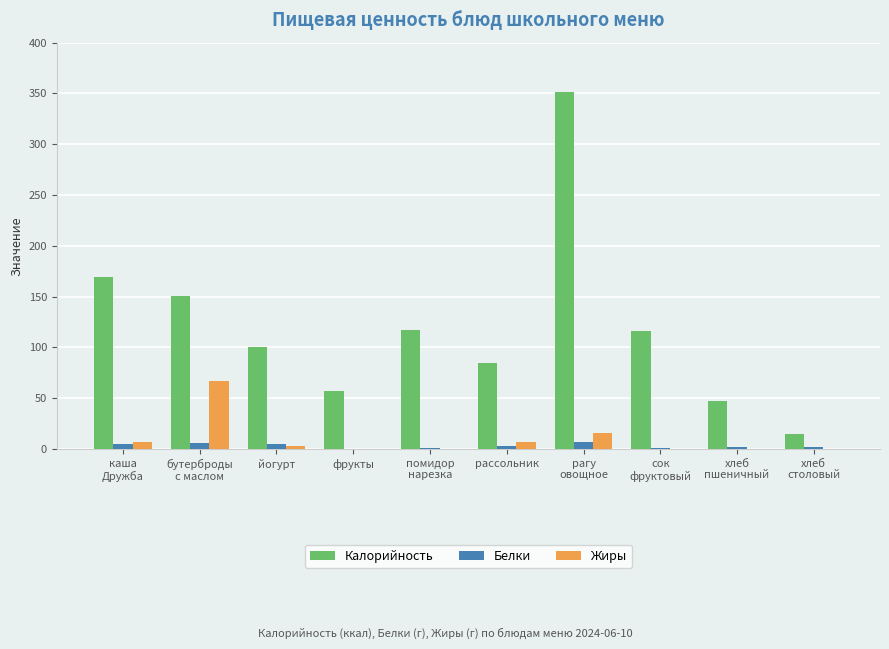

What is the maximum value for Калорийность?

351.2